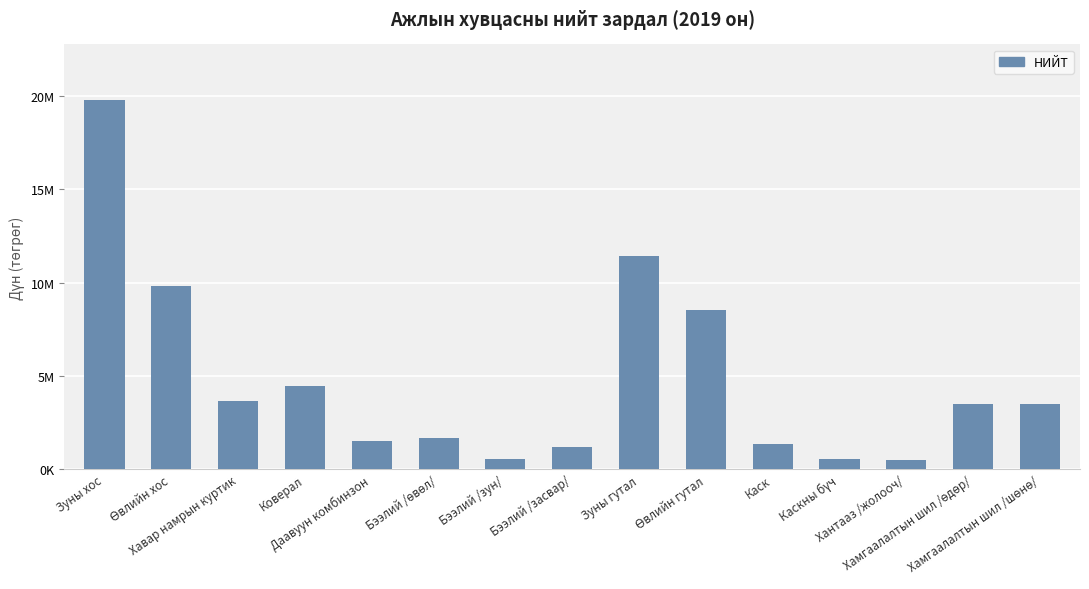

What is the label of the 14th bar from the right?

Өвлийн хос